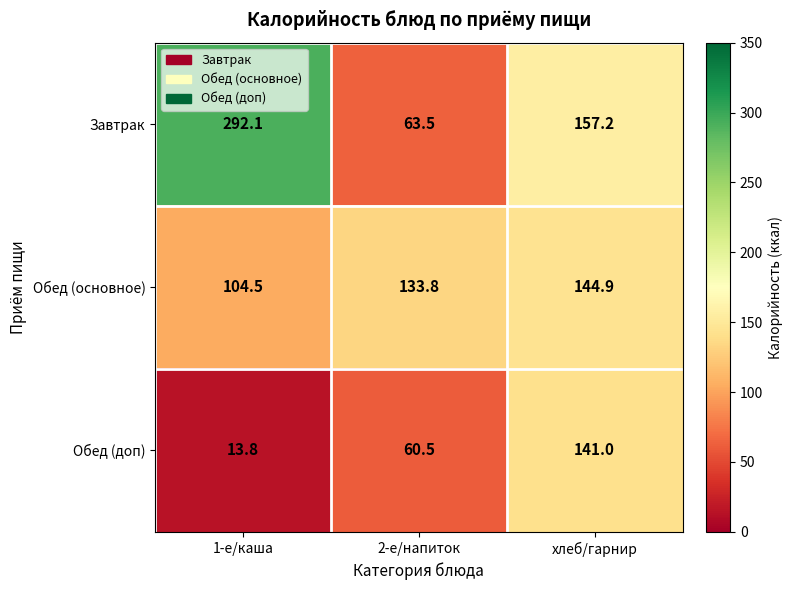

Where is Обед (основное) nearest to the value 124?

2-е/напиток